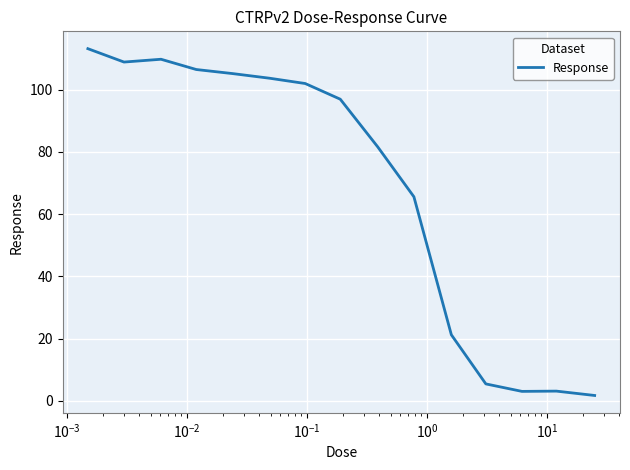

How many series are shown in this chart?

1